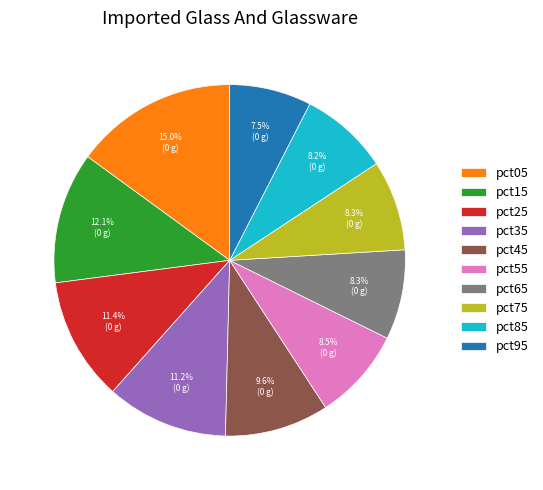

Is pct95 the majority of the pie?

No